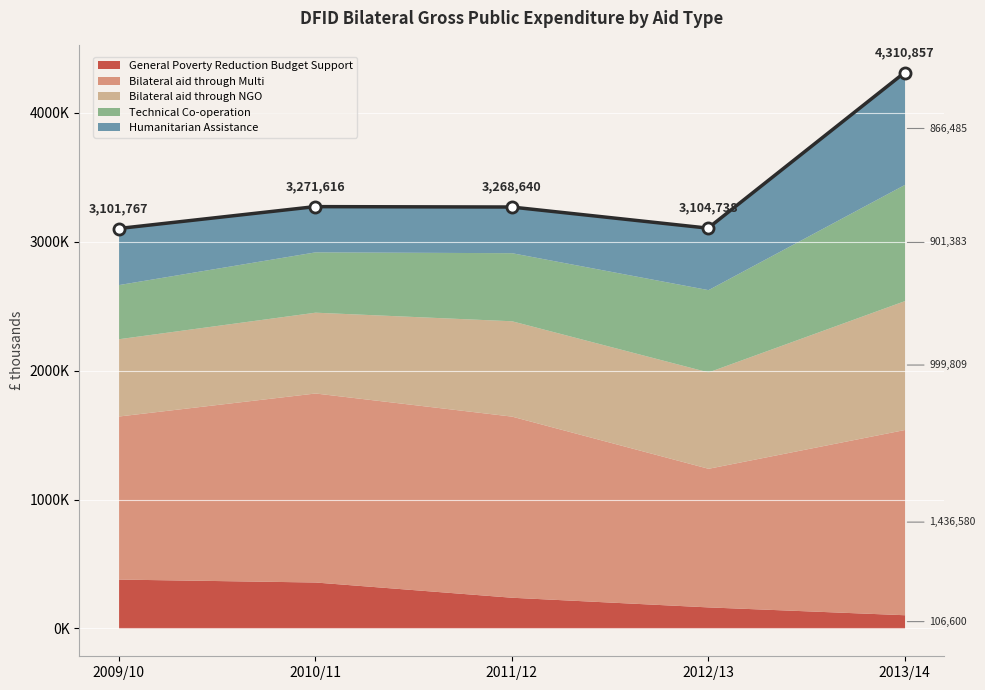

True or false: Bilateral aid through NGO has a value of 599434 at 2009/10.

True